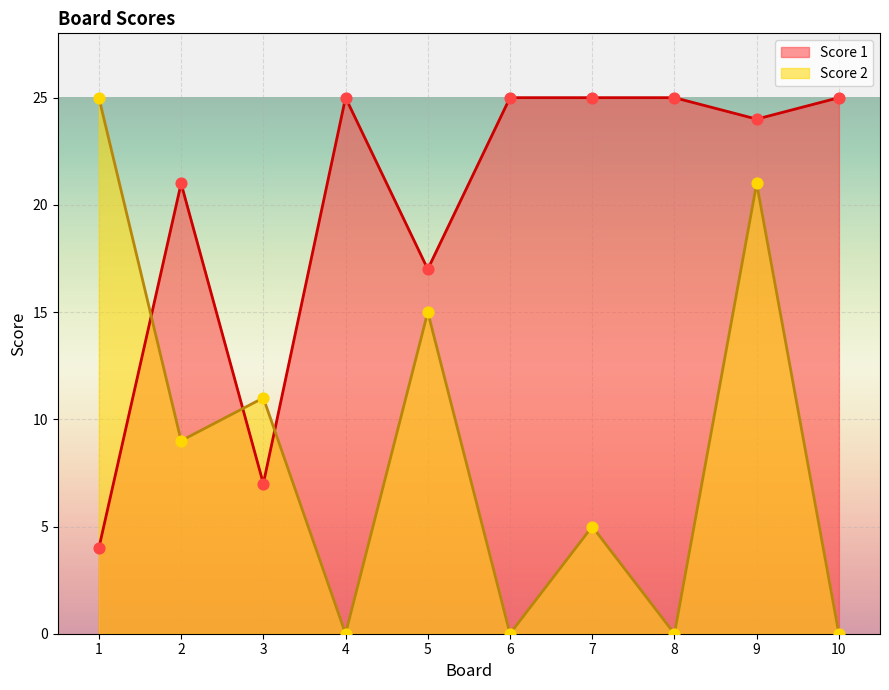

Which series has the widest spread of Y values?

Score 2